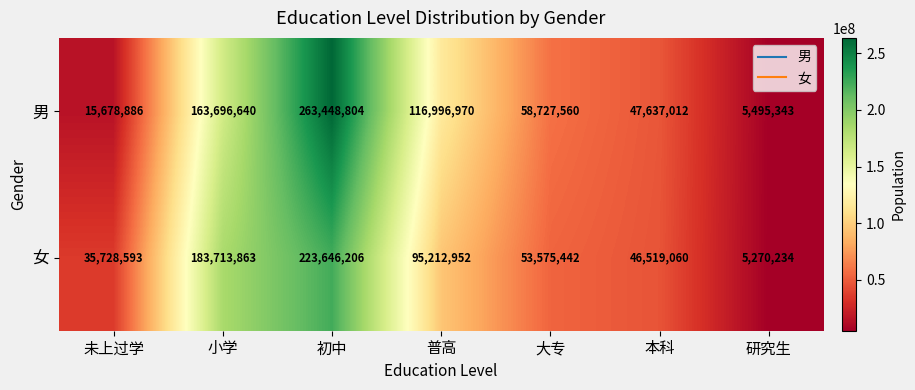

Count the number of data series in this chart.

2